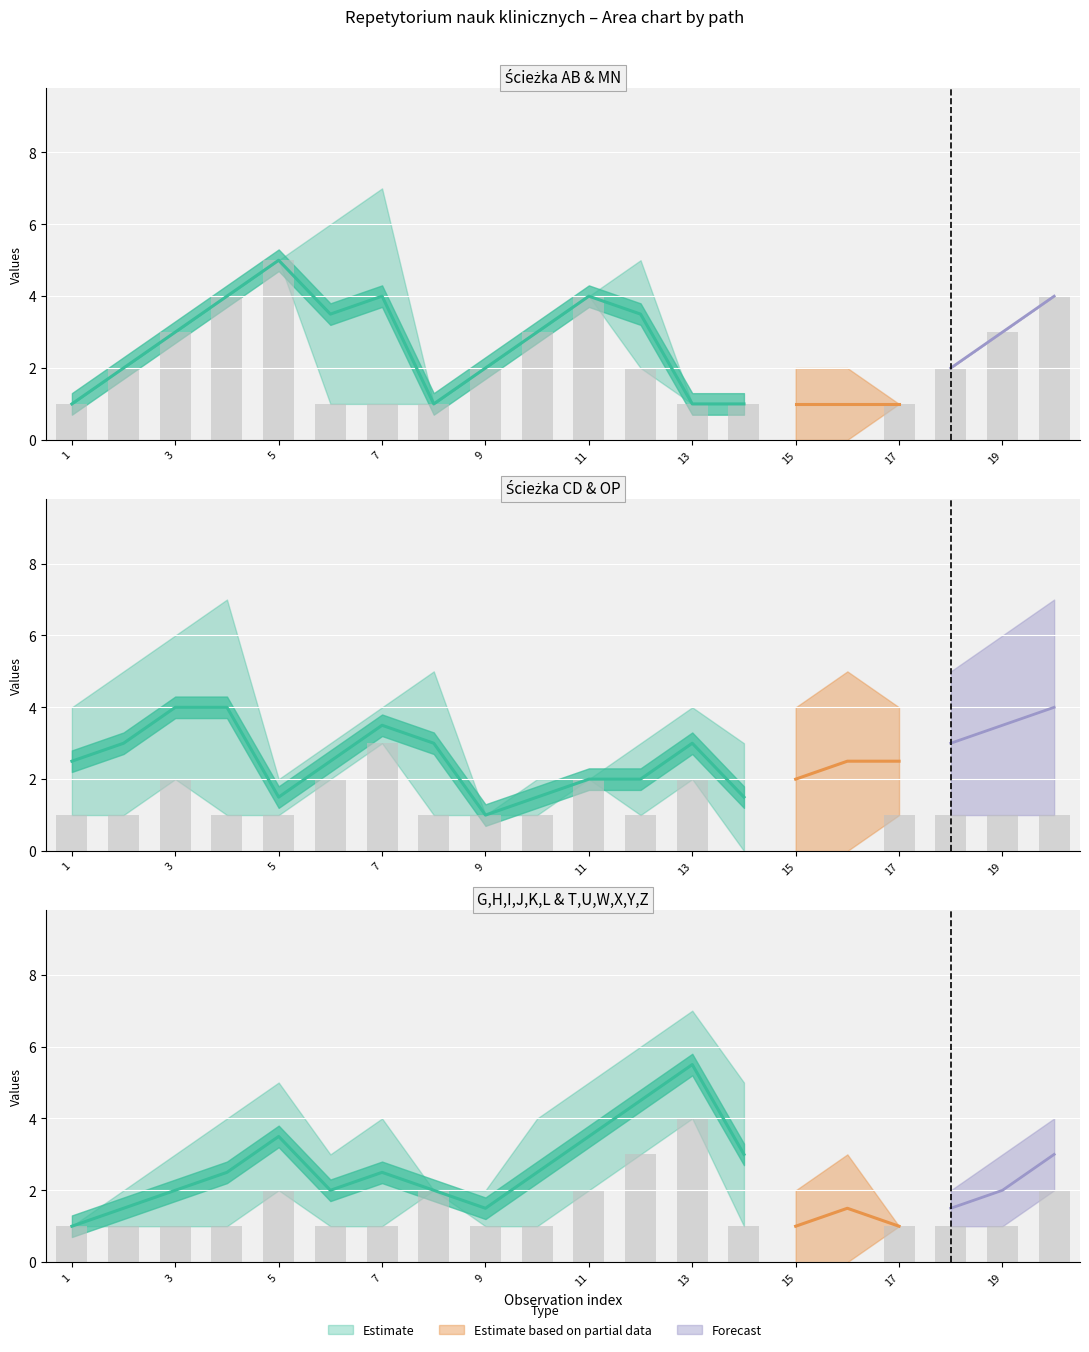

Are the bars grouped side by side (vs. stacked)?

Yes